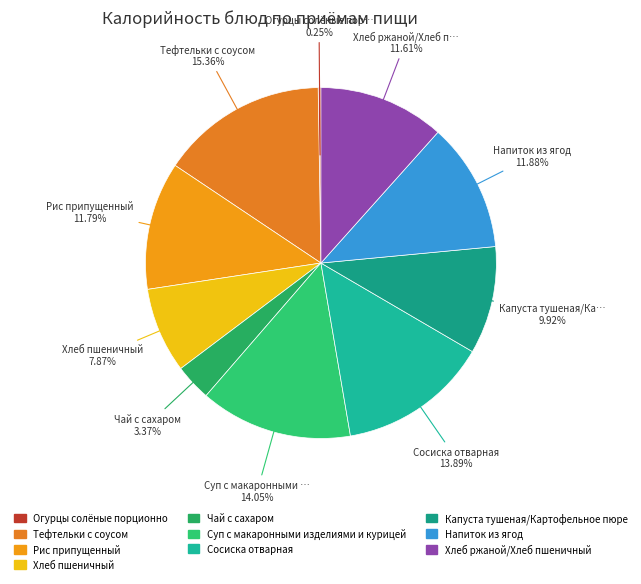

What portion of the pie excludes Чай с сахаром?

96.6%